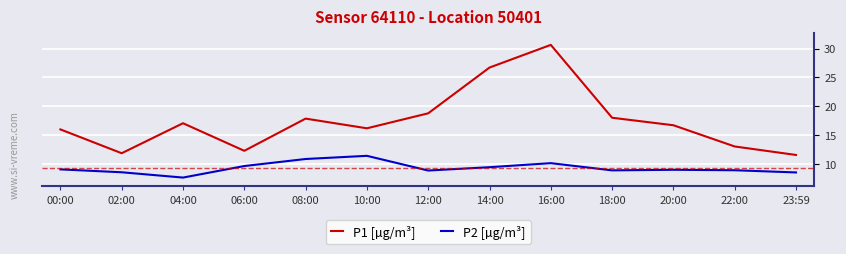

Which series has the widest spread of values?

P1 [µg/m³]